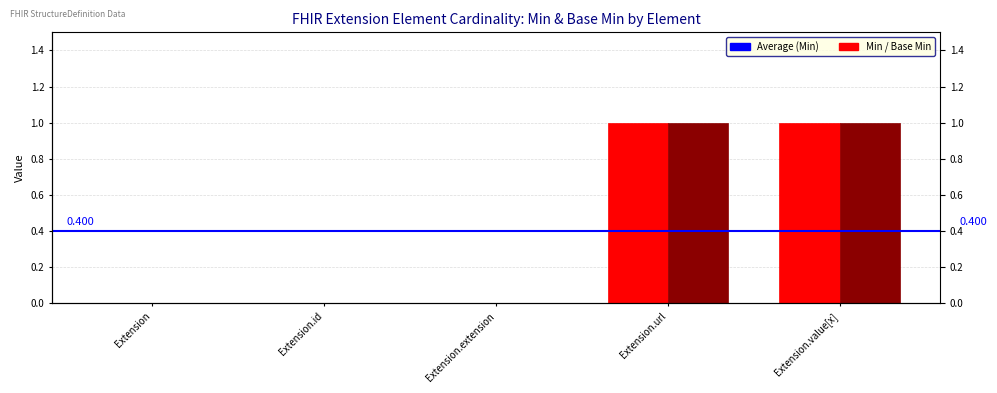

Between Extension and Extension.extension, which series saw the biggest shift?

Min